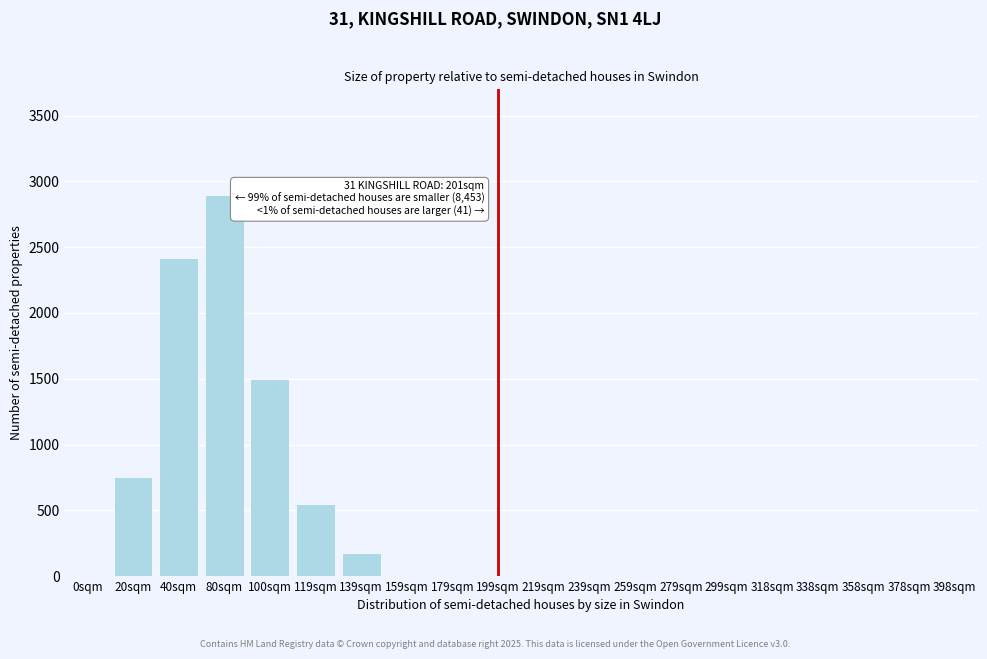

Reading left to right, extract all data points from this chart.

0sqm=0	20sqm=750	40sqm=2420	80sqm=2900	100sqm=1500	119sqm=550	139sqm=175	159sqm=0	179sqm=0	199sqm=0	219sqm=0	239sqm=0	259sqm=0	279sqm=0	299sqm=0	318sqm=0	338sqm=0	358sqm=0	378sqm=0	398sqm=0